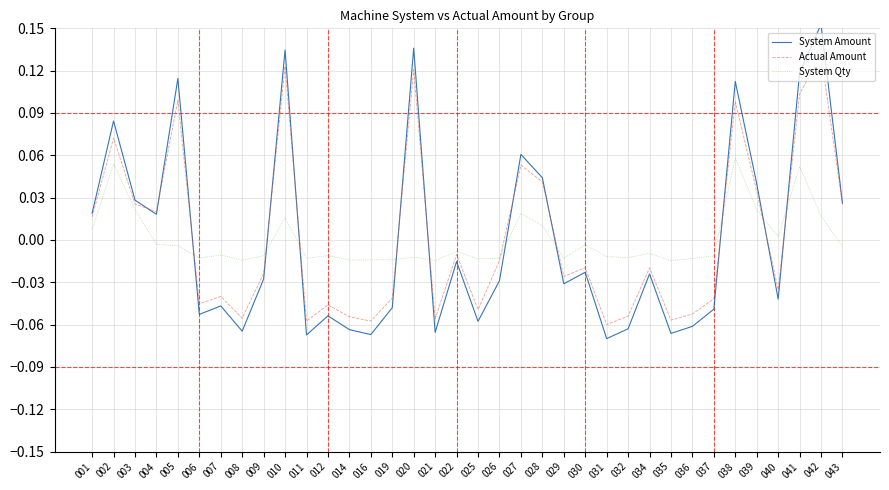

Which series has the largest range (max minus min)?

System Amount